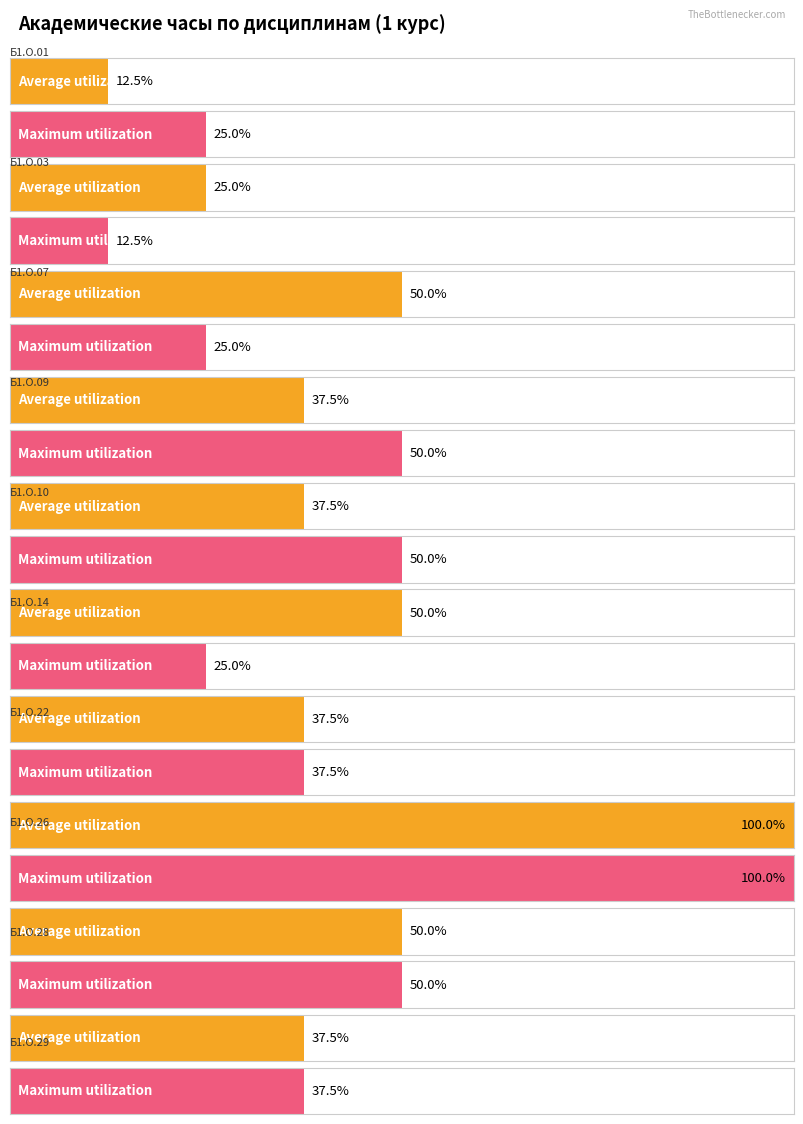

Reading left to right, extract all data points from this chart.

Average utilization: Б1.О.01=36	Б1.О.03=72	Б1.О.07=144	Б1.О.09=108	Б1.О.10=108	Б1.О.14=144	Б1.О.22=108	Б1.О.26=288	Б1.О.28=144	Б1.О.29=108
Maximum utilization: Б1.О.01=72	Б1.О.03=36	Б1.О.07=72	Б1.О.09=144	Б1.О.10=144	Б1.О.14=72	Б1.О.22=108	Б1.О.26=288	Б1.О.28=144	Б1.О.29=108